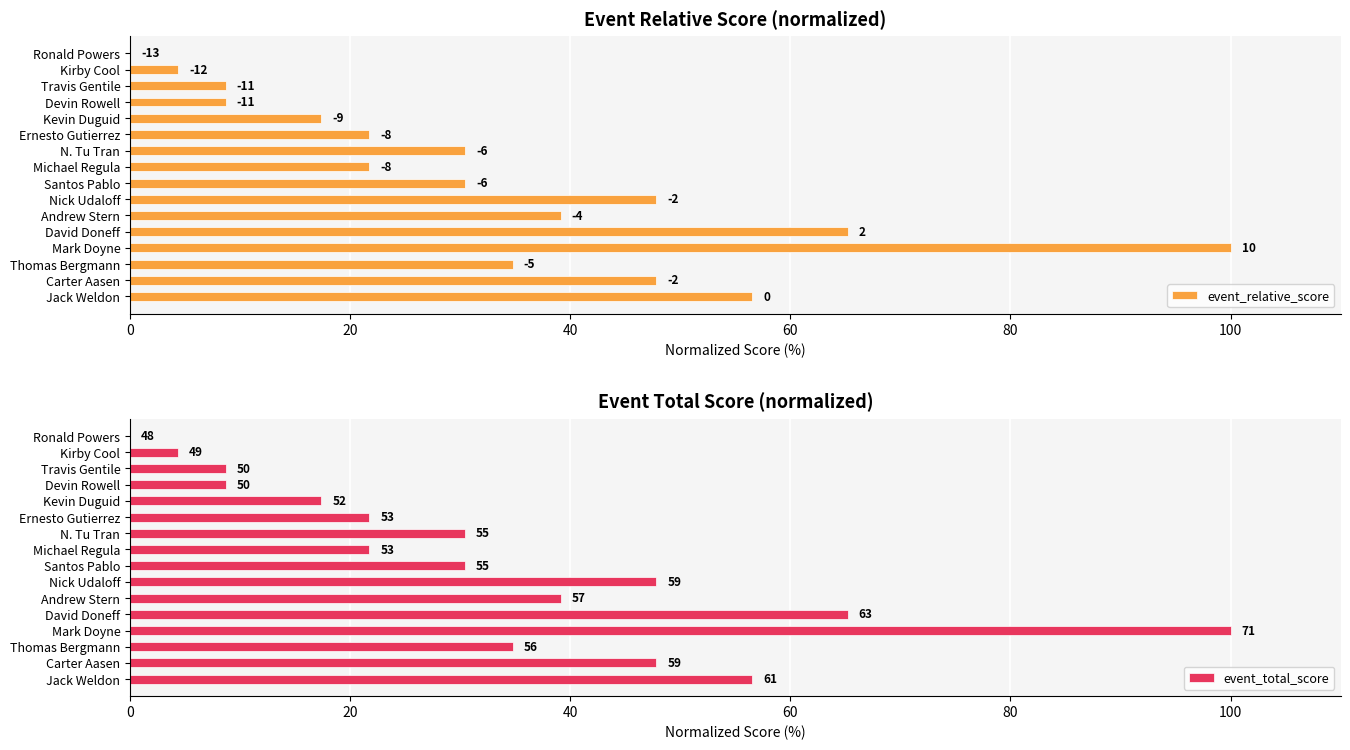

What position from the right is Kirby Cool?

15